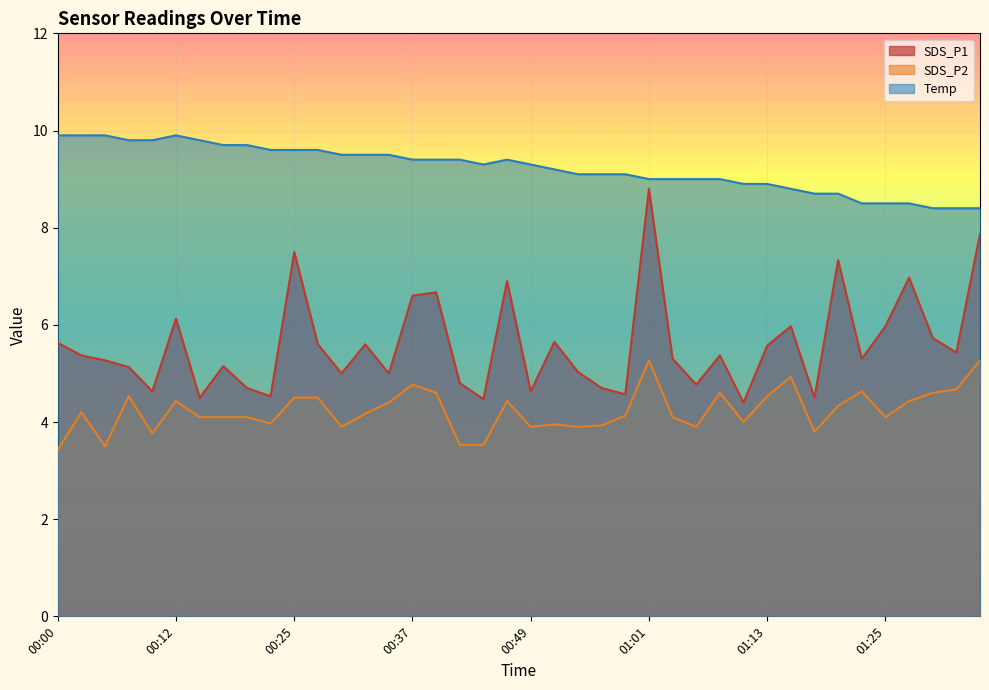

What are all the series names shown in the legend?

SDS_P1, SDS_P2, Temp